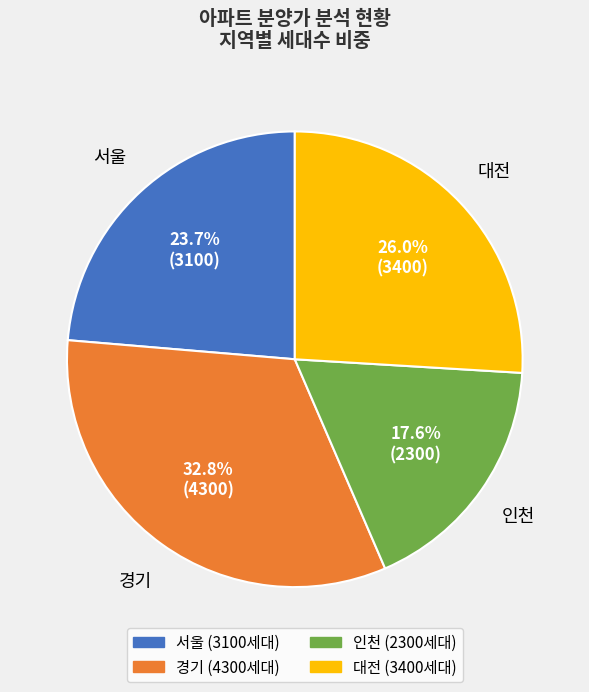

Is there any slice that represents more than half of the pie?

No